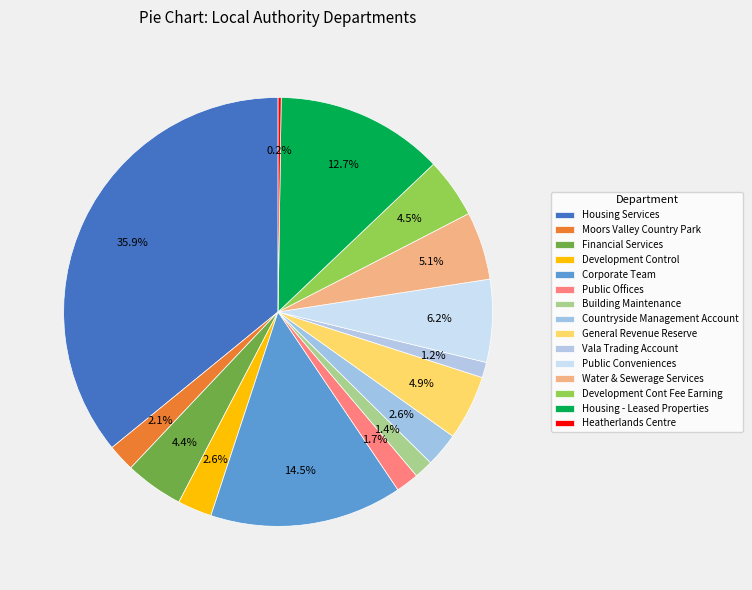

What is the change in value from Building Maintenance to Housing - Leased Properties?

+5753.1